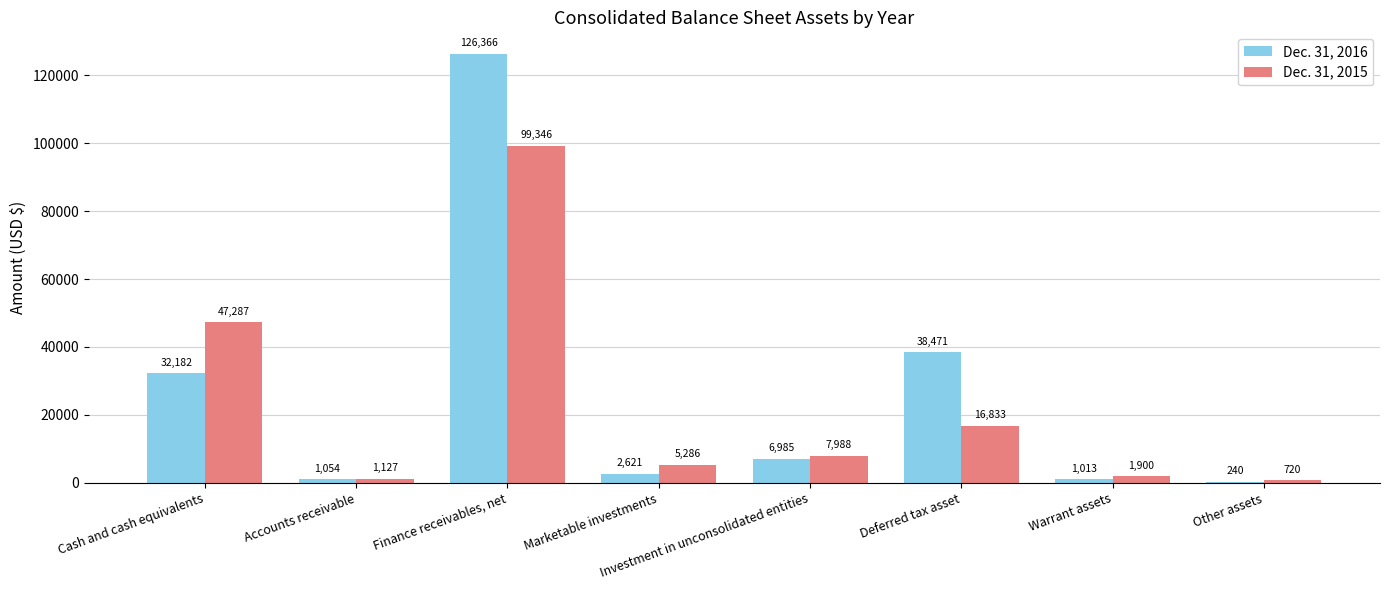

Which category has the highest value across all series?

Finance receivables, net